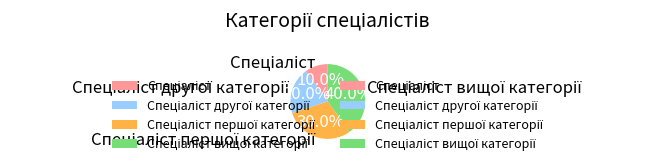

Is there any slice that represents more than half of the pie?

No